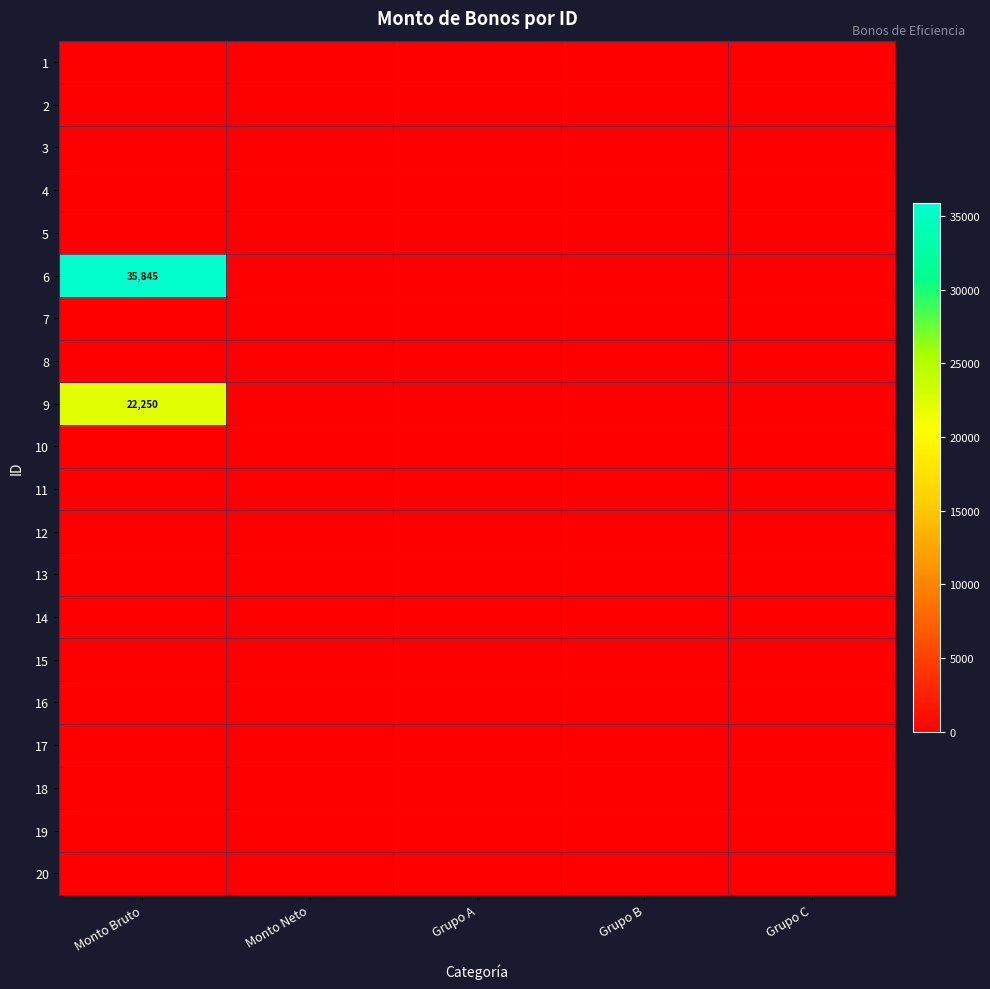

What is the total value across all series at Monto Bruto?

58095